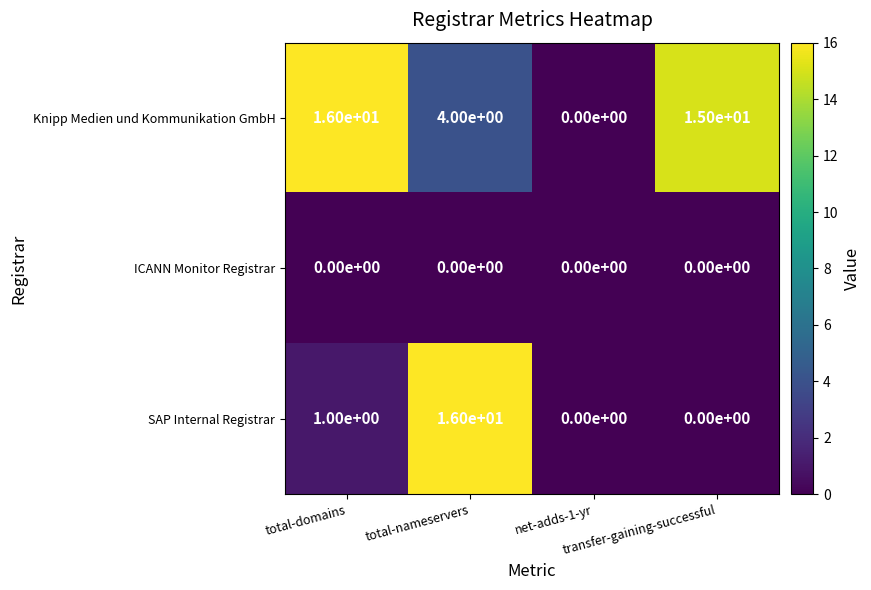

What is the highest value of the Knipp Medien und Kommunikation GmbH series?

16